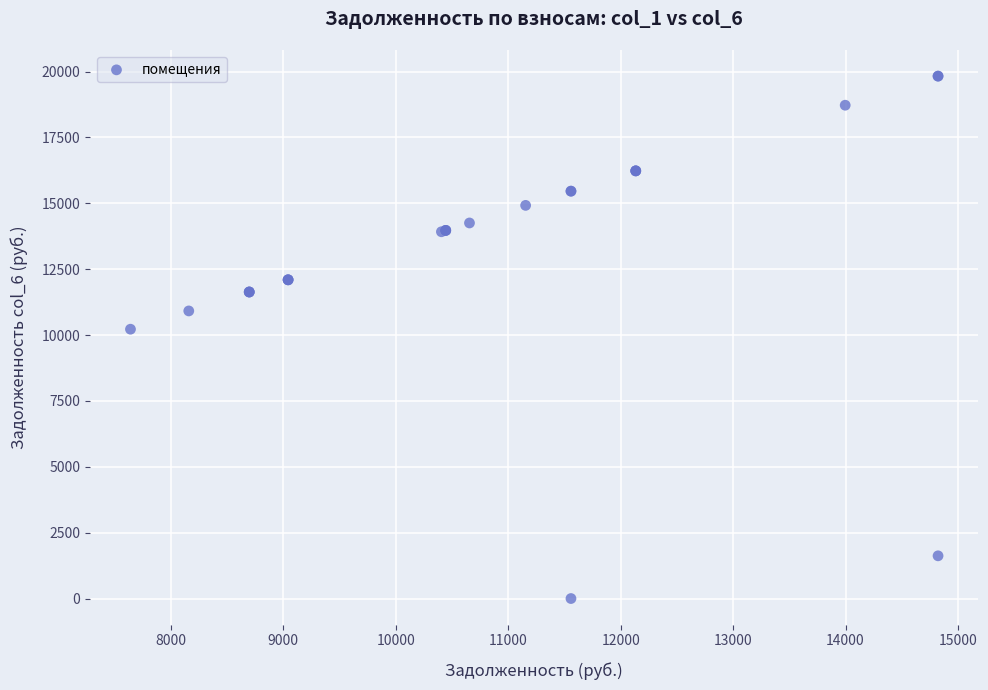

What Y value in the scatter plot is closest to 9912?

10220.6